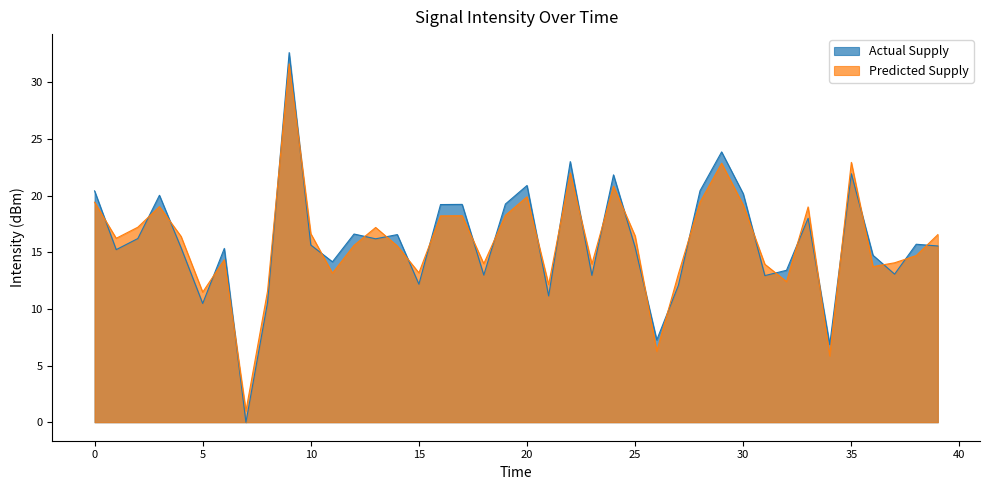

True or false: Predicted Supply has more than 0 interior local peaks.

True